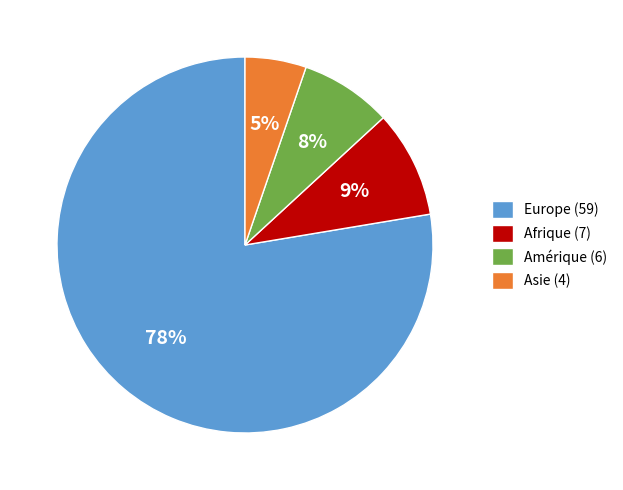

Which has a higher value, Amérique (6) or Europe (59)?

Europe (59)